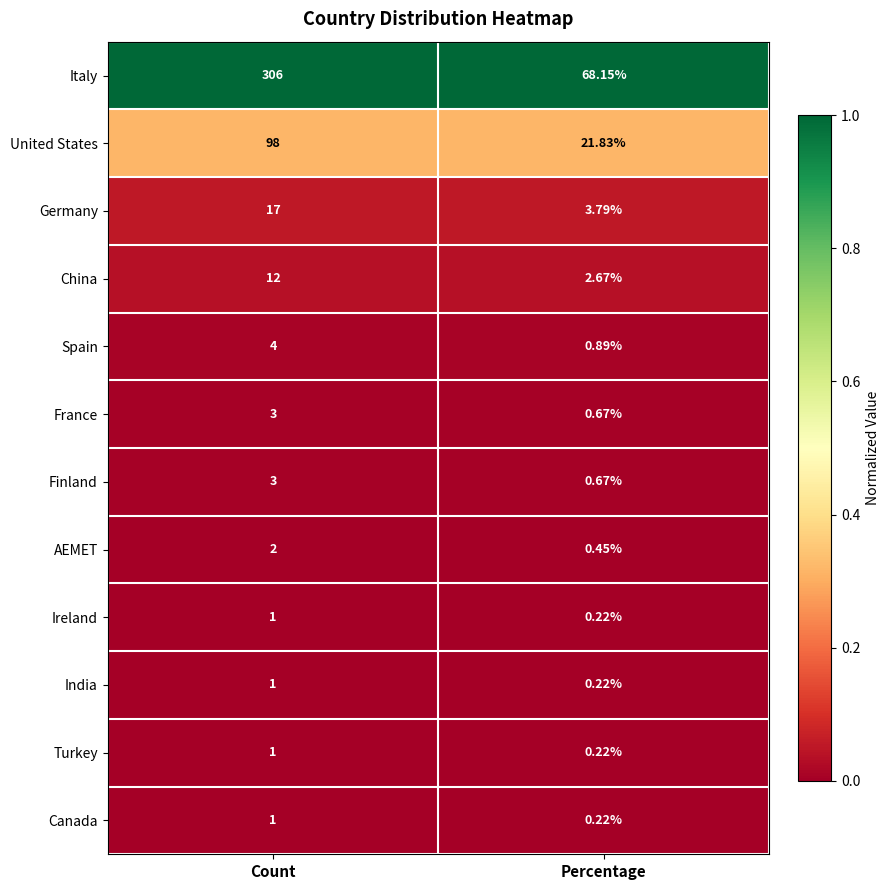

Which label corresponds to the largest value in the chart?

Count